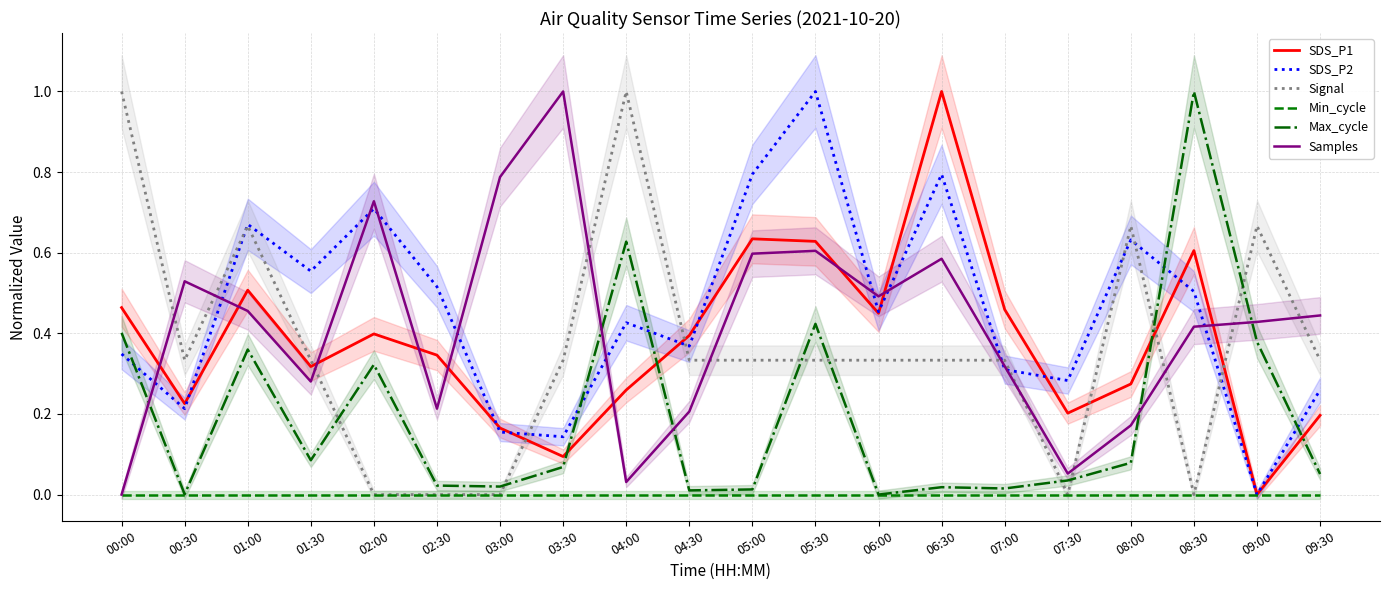

At which label does SDS_P2 reach its peak?

05:30